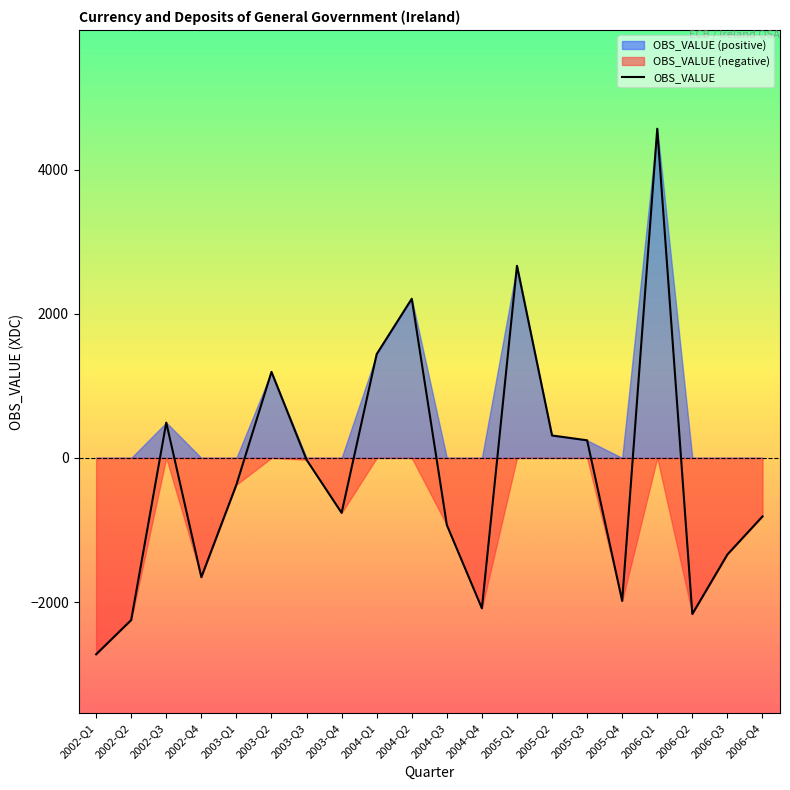

The chart shows a value of 419 at 2005-Q3. True or false?

False